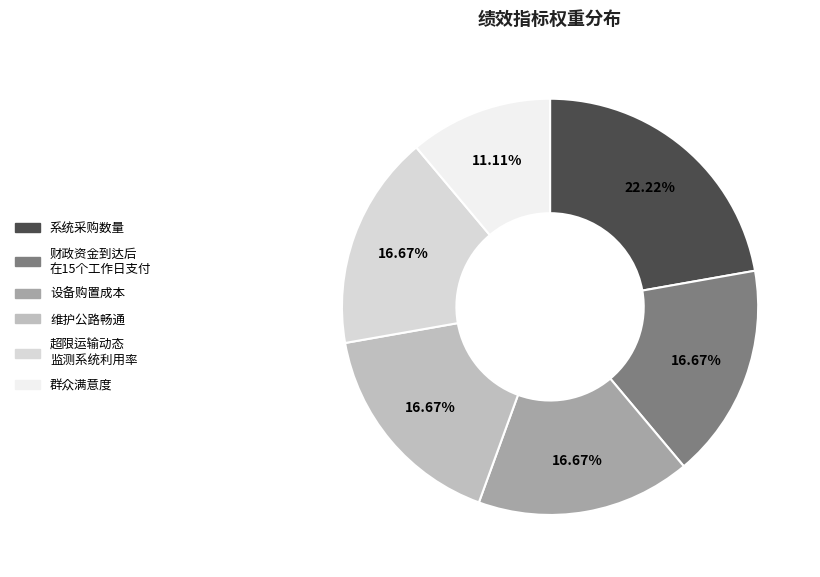

How many segments does this pie chart have?

6